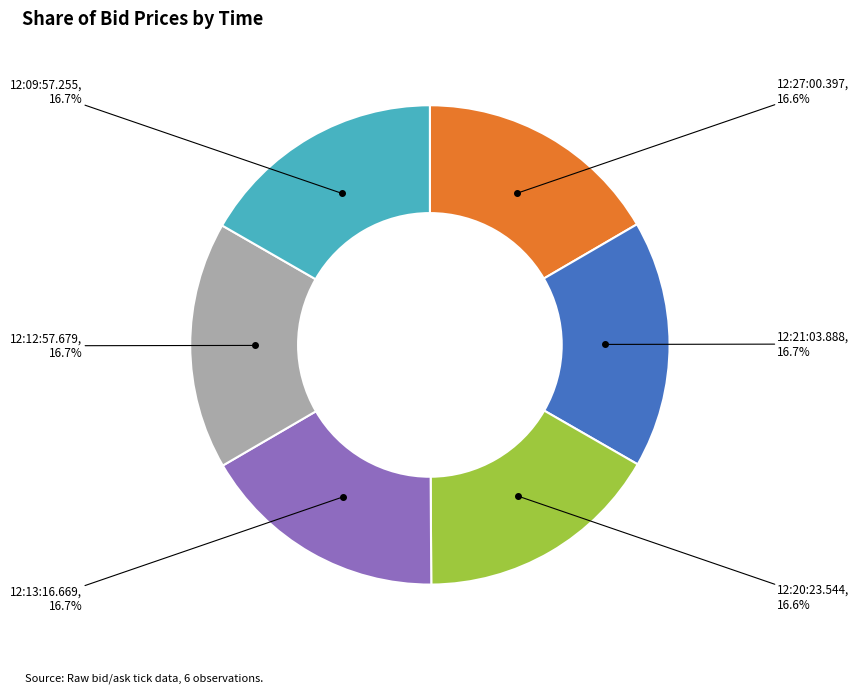

How many slices are in this pie chart?

6